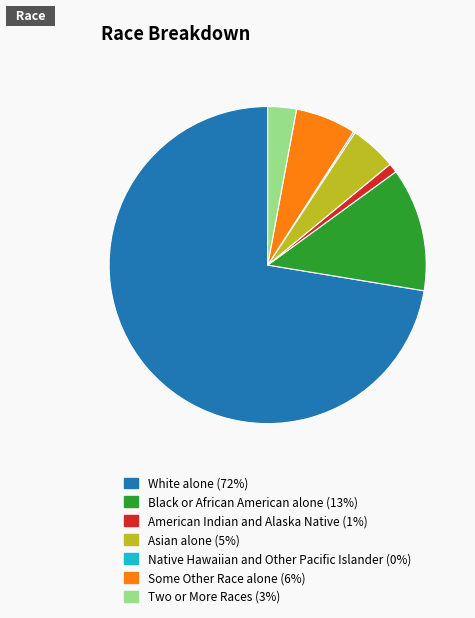

What is the ratio of the value at American Indian and Alaska Native to the value at Two or More Races?

0.3